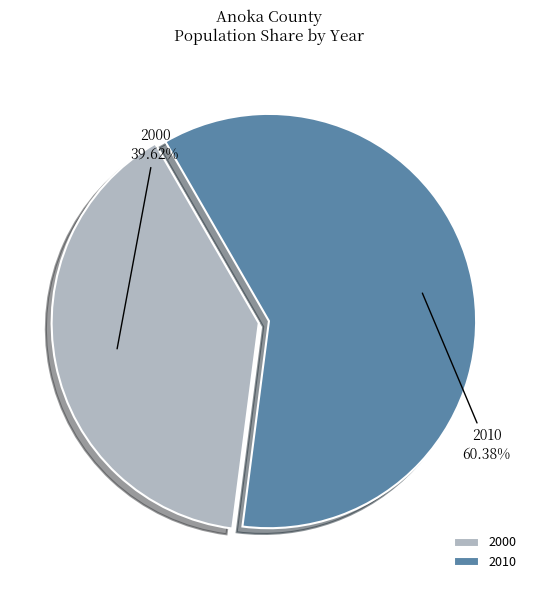

To the nearest percent, what portion does 2000 represent?

40%